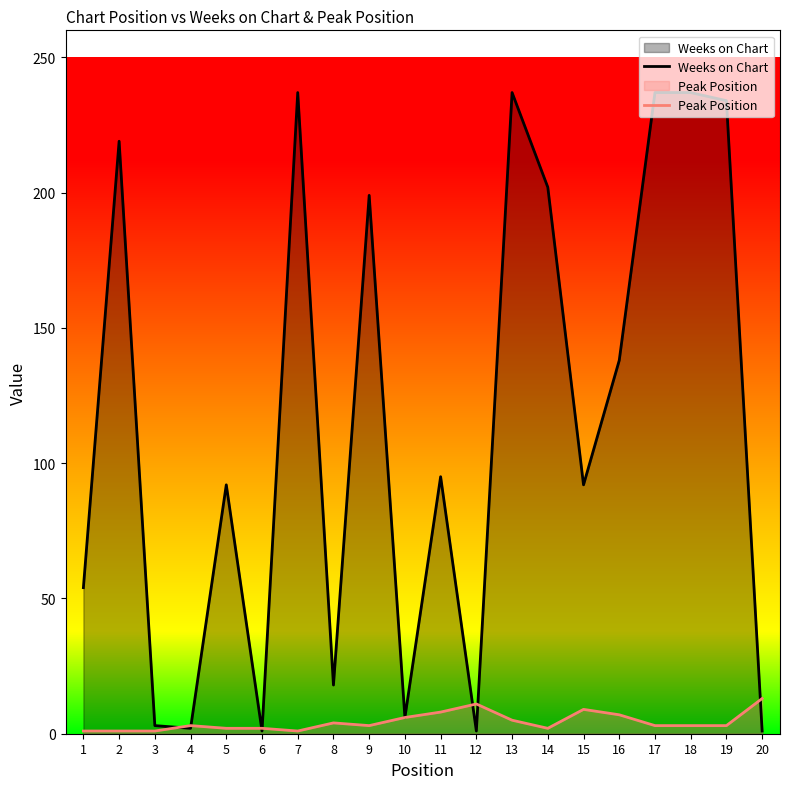

Where is Weeks on Chart nearest to the value 119?

16